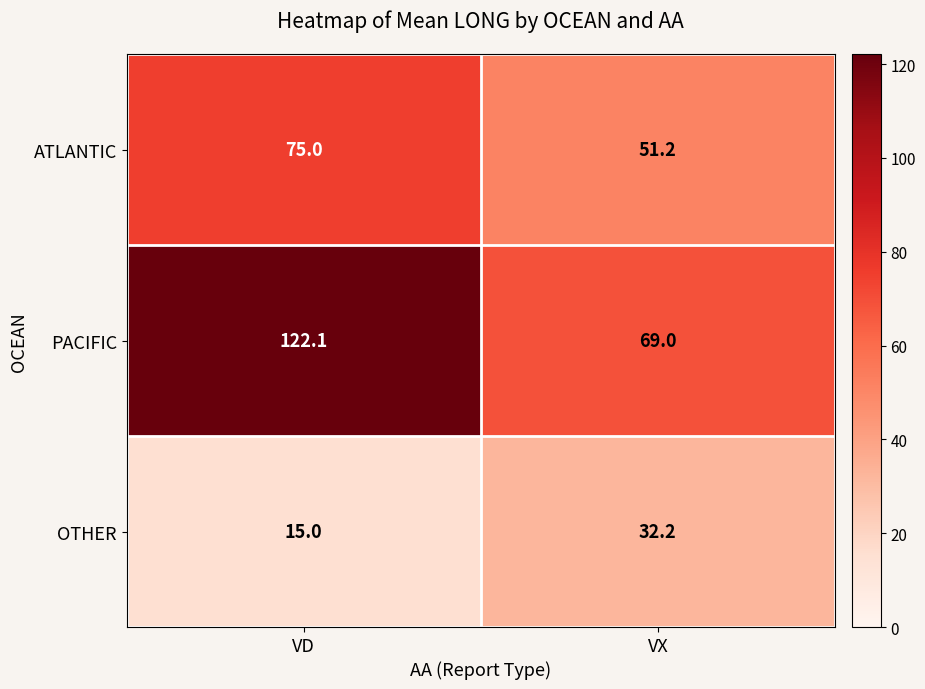

At how many categories does at least one series exceed 73?

1